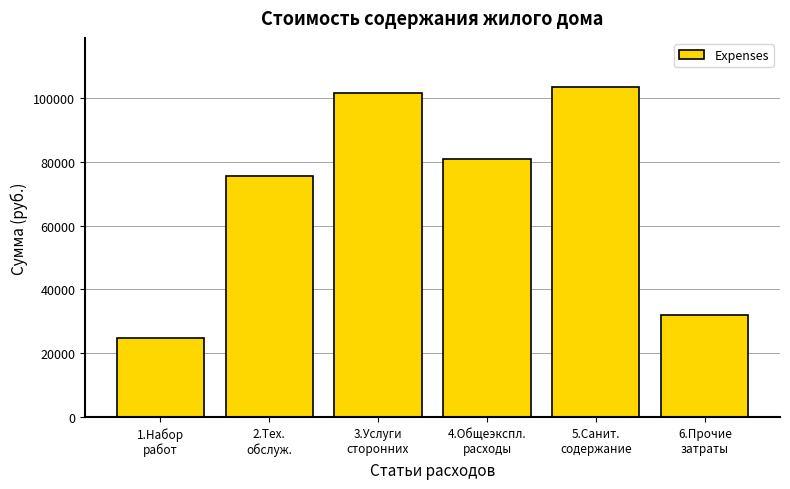

Reading left to right, what are all the values shown in this chart?

24751.4	75549.9	101471.9	80929.2	103271.8	31883.9